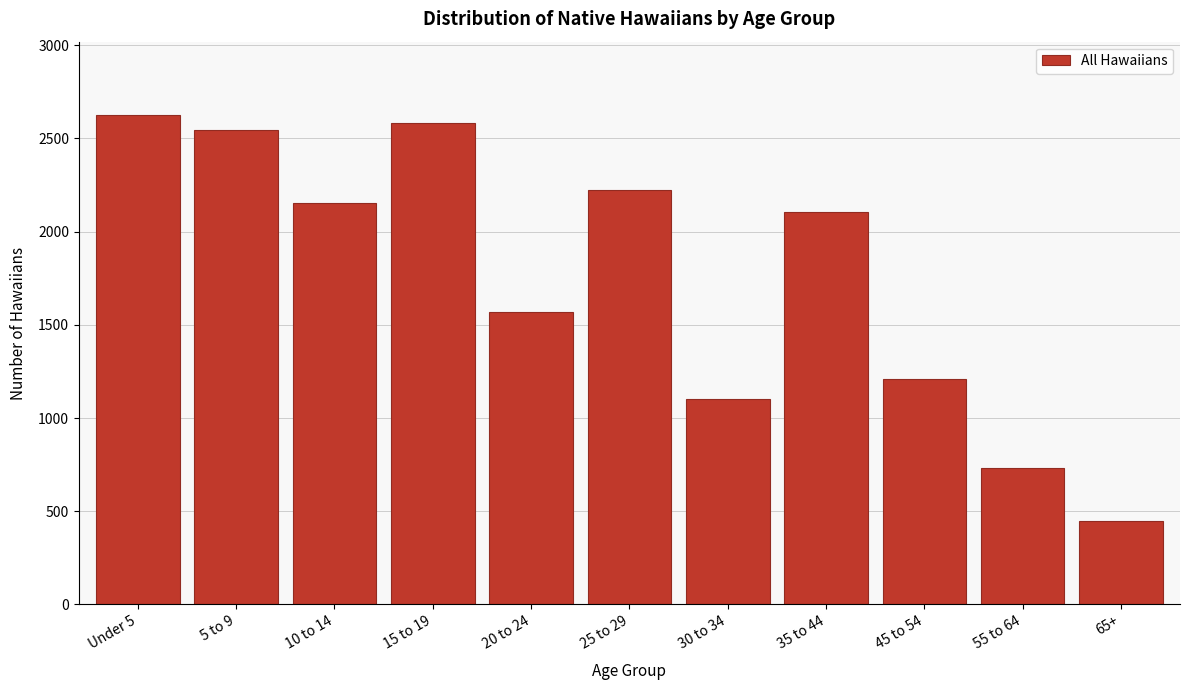

Reading right to left, what are all the values shown in this chart?

65+=448	55 to 64=730	45 to 54=1208	35 to 44=2106	30 to 34=1102	25 to 29=2222	20 to 24=1568	15 to 19=2584	10 to 14=2151	5 to 9=2544	Under 5=2625